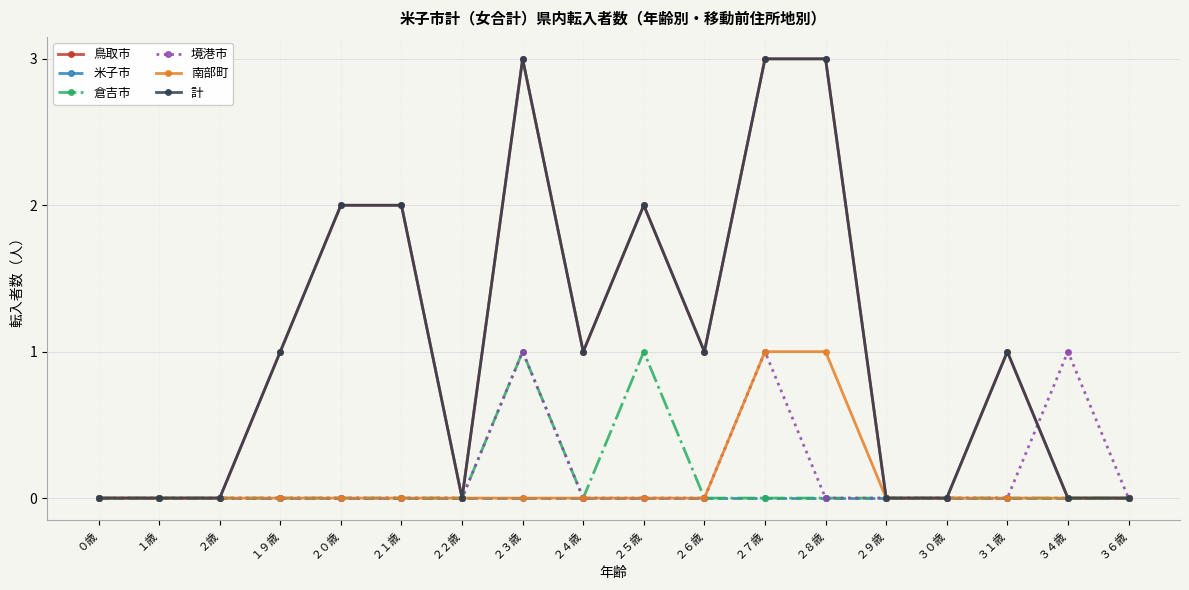

Does the chart have visible grid lines?

Yes